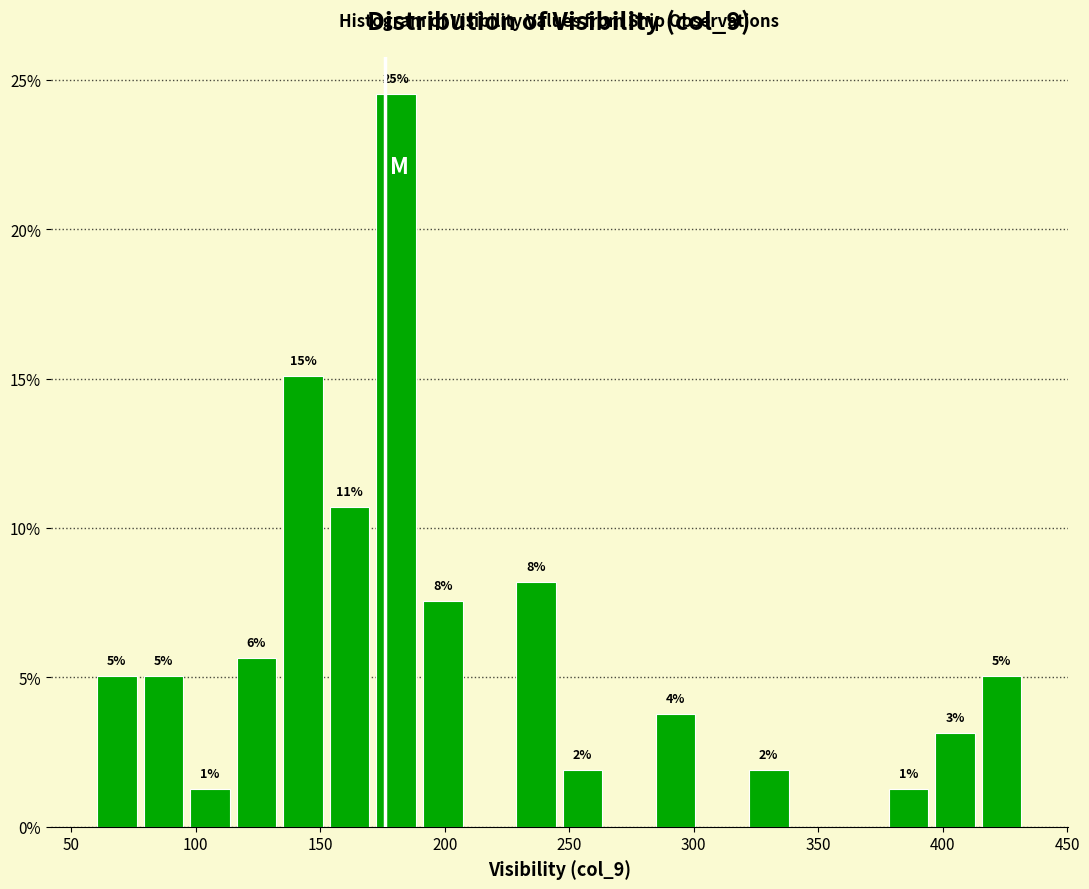

Around what value on the x-axis is the tallest bar? Give the approximate position of its centre, as read against the axis.

180